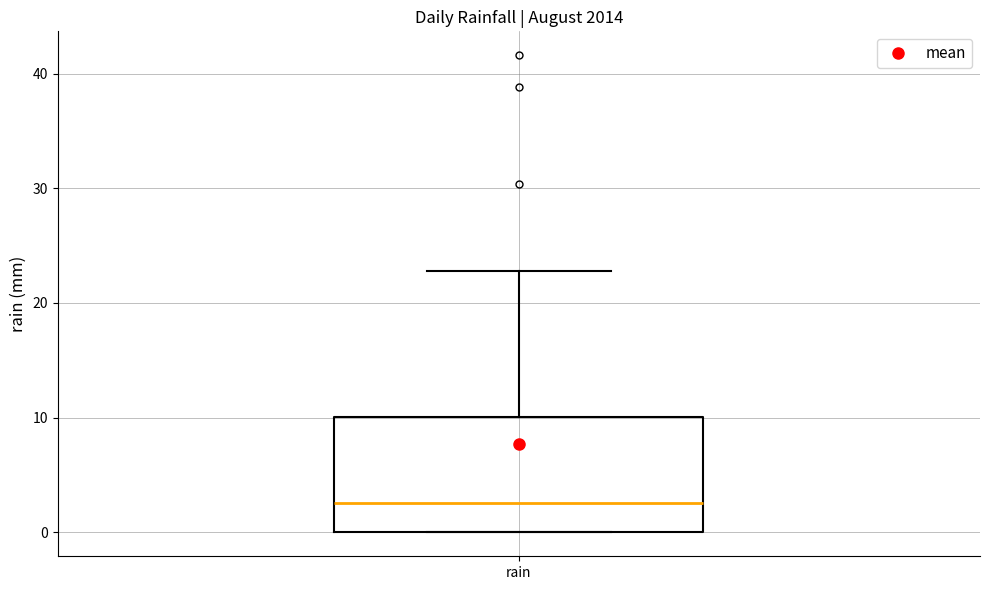

Where is the lower edge of the box for rain on the y-axis? The values are not printed on the chart, so give them approximately, as read against the axis.

0